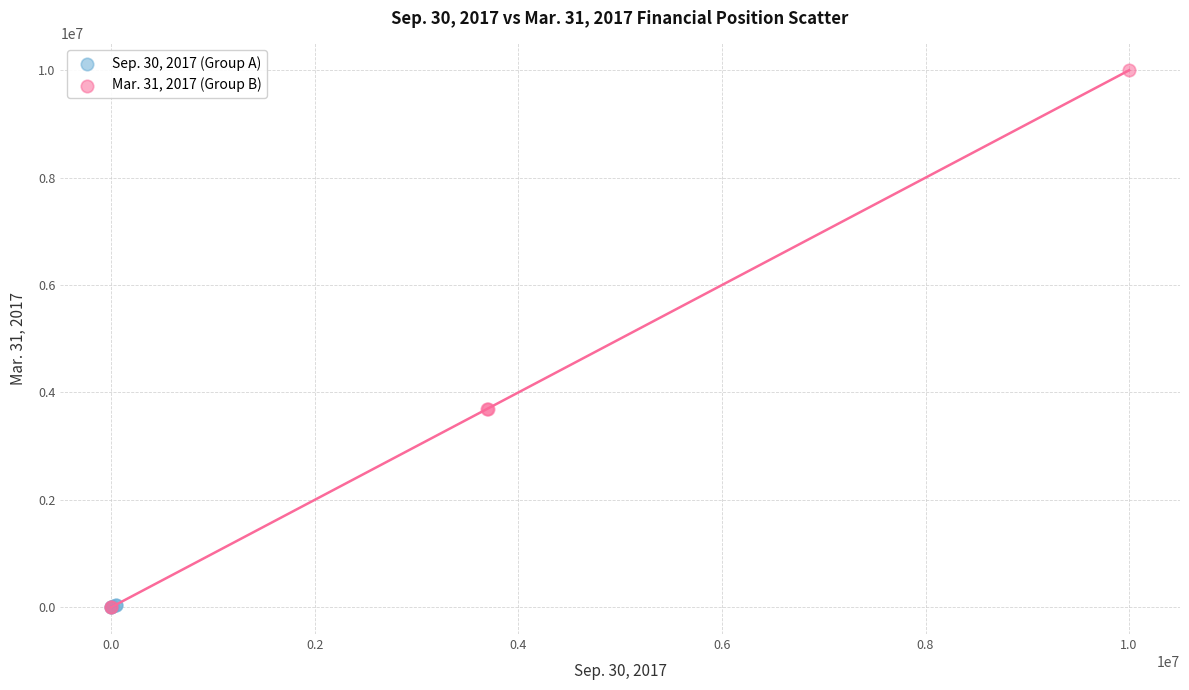

Which series has the largest Y range (max minus min)?

Mar. 31, 2017 (Group B)